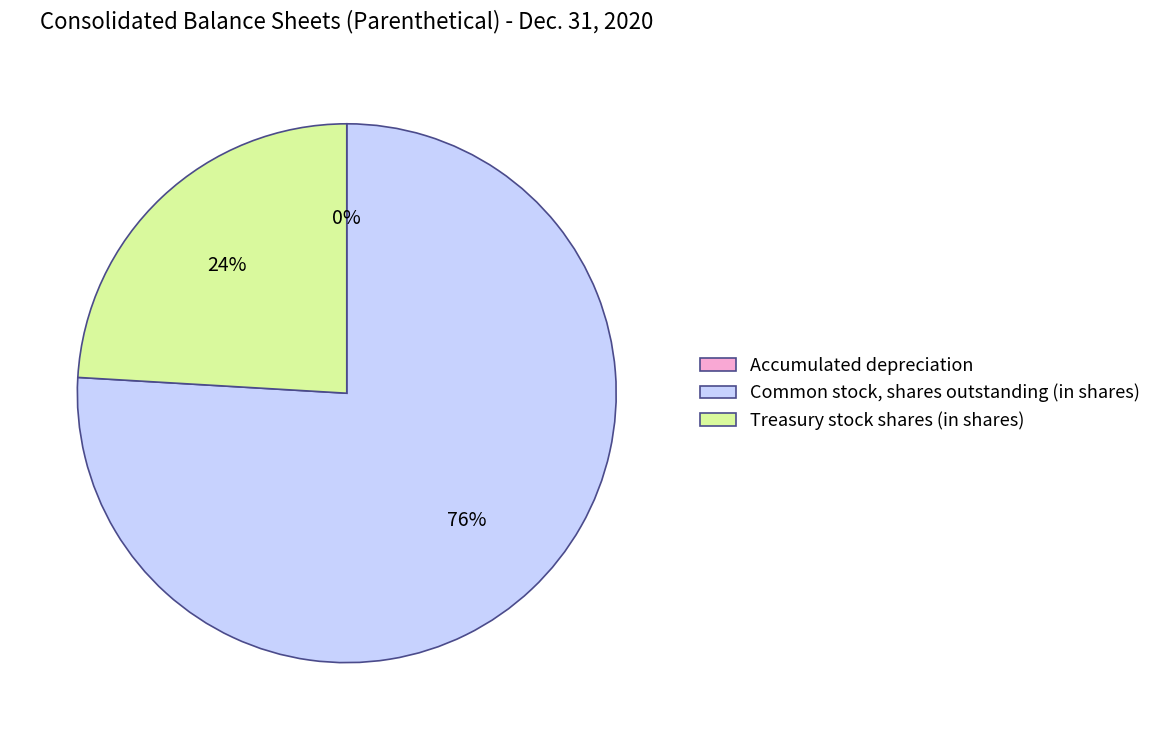

Which has a higher value, Treasury stock shares (in shares) or Common stock, shares outstanding (in shares)?

Common stock, shares outstanding (in shares)